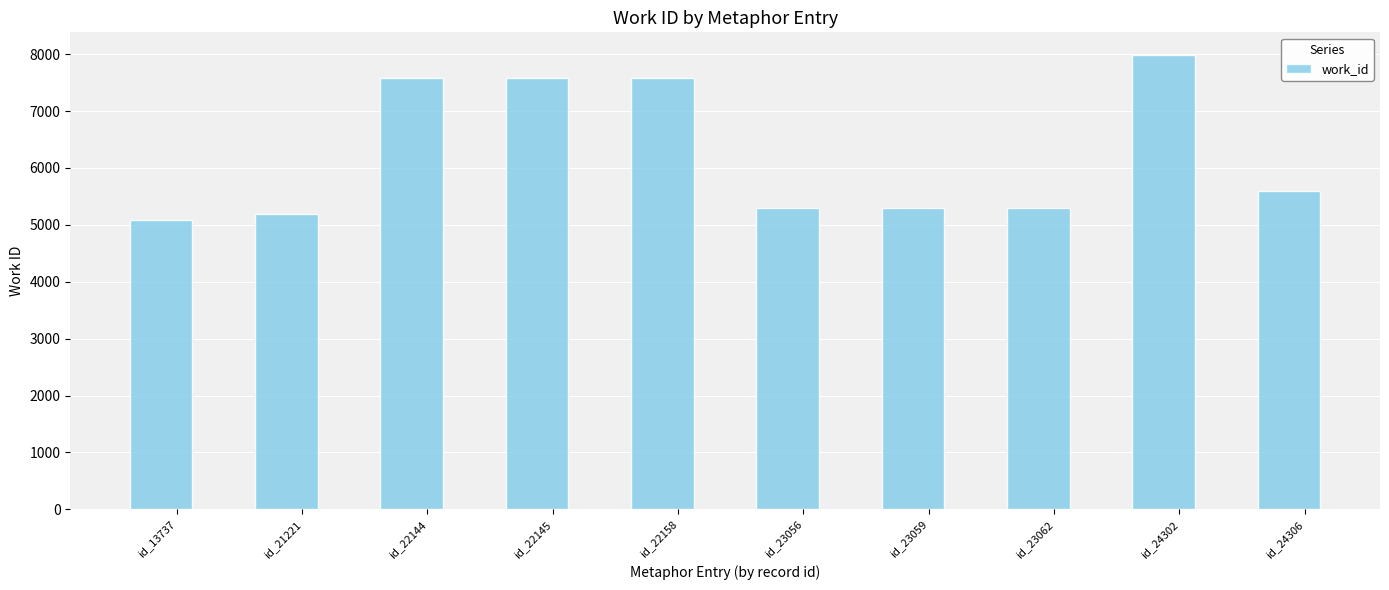

True or false: the data shows 9212 at id_21221.

False